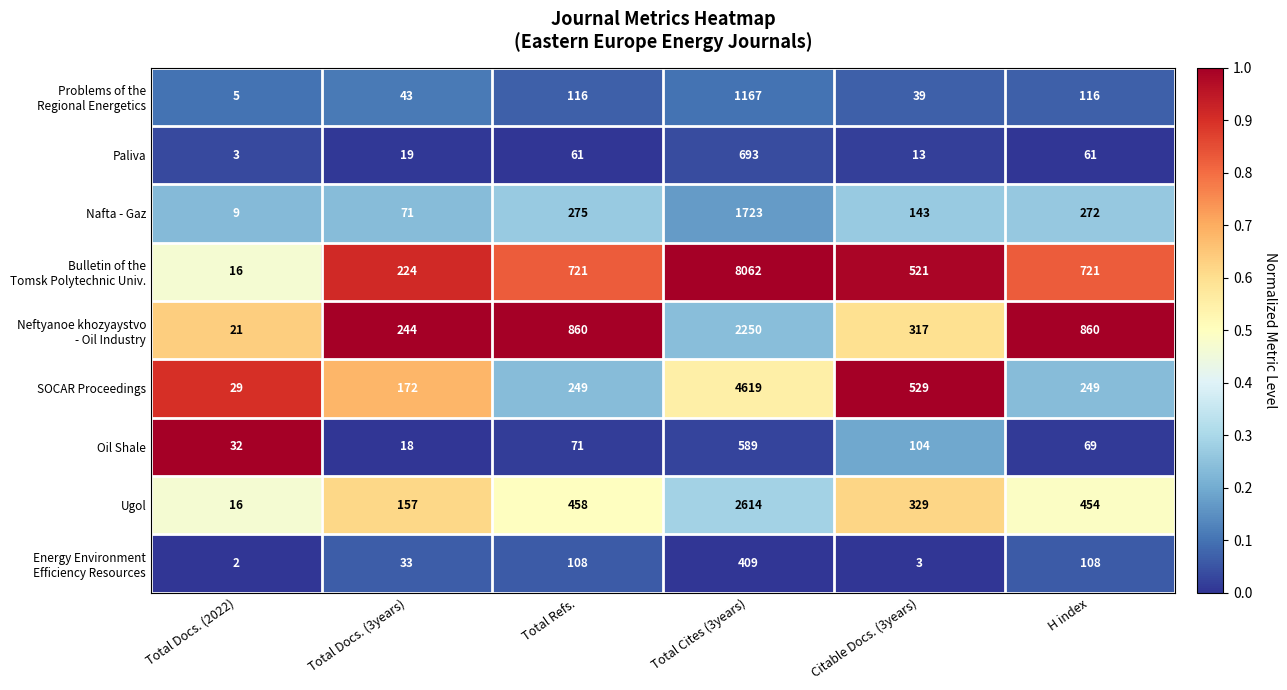

What is the difference between the highest and lowest values at Total Refs.?

799